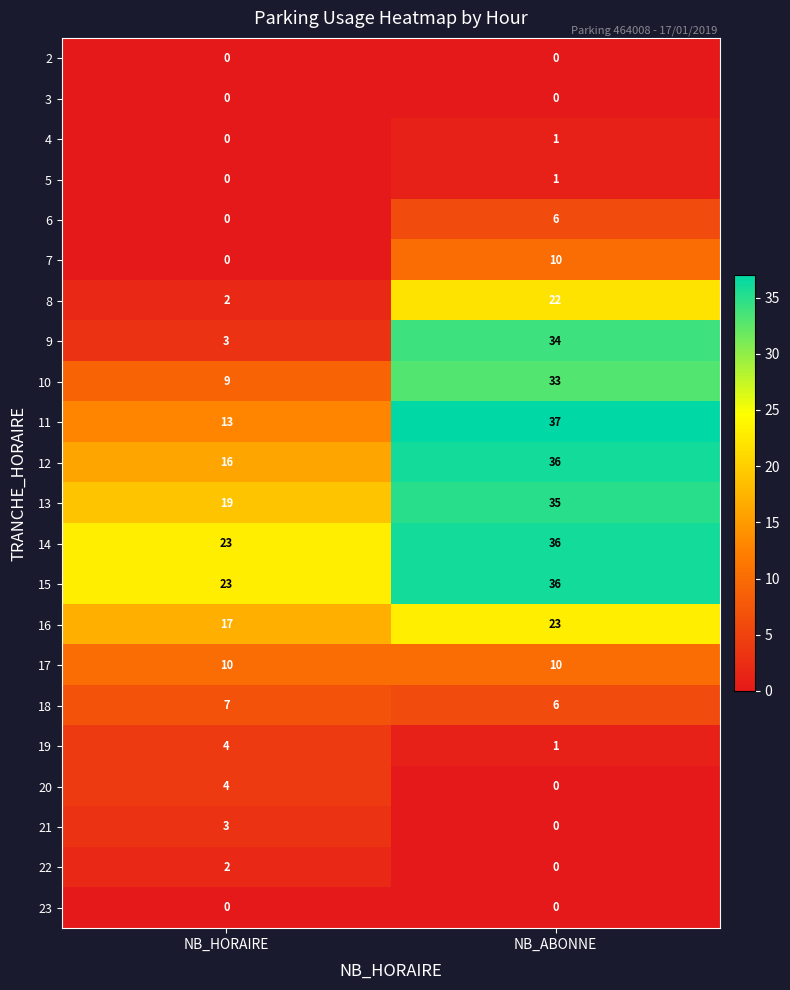

Count the number of categories in the chart.

2